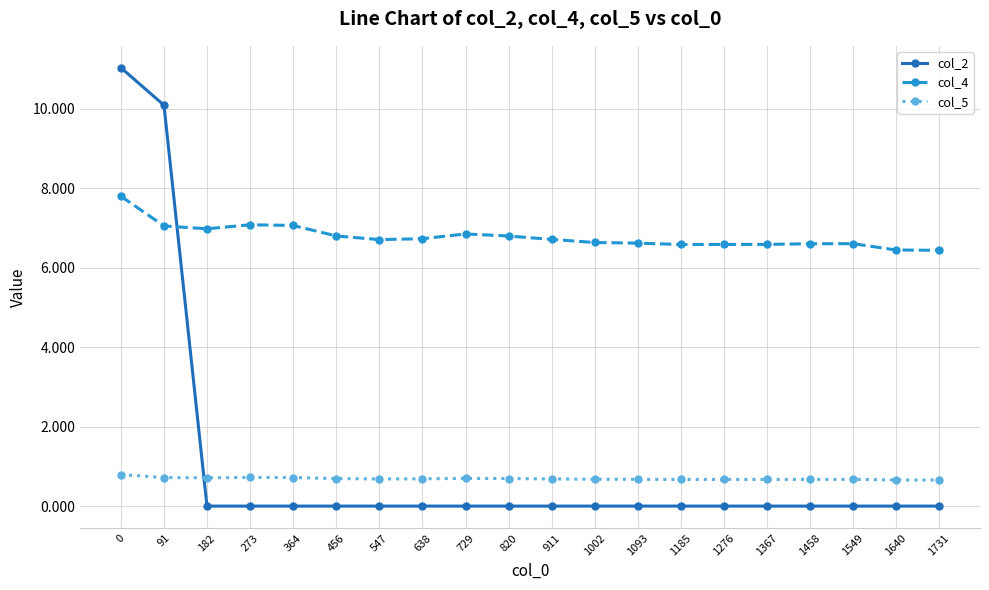

How many lines are shown in the chart?

3